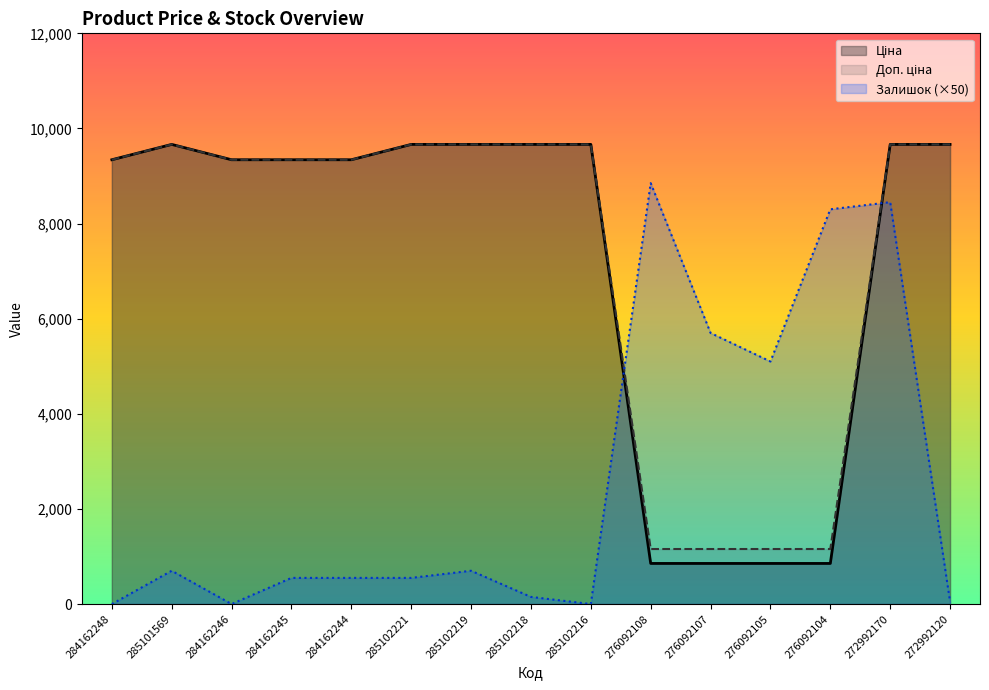

Reading left to right, what are all the values shown in this chart?

Ціна: 284162248=9342.0	285101569=9664.7	284162246=9342.0	284162245=9342.0	284162244=9342.0	285102221=9664.7	285102219=9664.7	285102218=9664.7	285102216=9664.7	276092108=854.0	276092107=854.0	276092105=854.0	276092104=854.0	272992170=9664.7	272992120=9664.7
Доп. ціна: 284162248=9342.0	285101569=9664.7	284162246=9342.0	284162245=9342.0	284162244=9342.0	285102221=9664.7	285102219=9664.7	285102218=9664.7	285102216=9664.7	276092108=1157.3	276092107=1157.3	276092105=1157.3	276092104=1157.3	272992170=9664.7	272992120=9664.7
Залишок: 284162248=0.0	285101569=700.0	284162246=0.0	284162245=550.0	284162244=550.0	285102221=550.0	285102219=700.0	285102218=150.0	285102216=0.0	276092108=8850.0	276092107=5700.0	276092105=5100.0	276092104=8300.0	272992170=8450.0	272992120=50.0